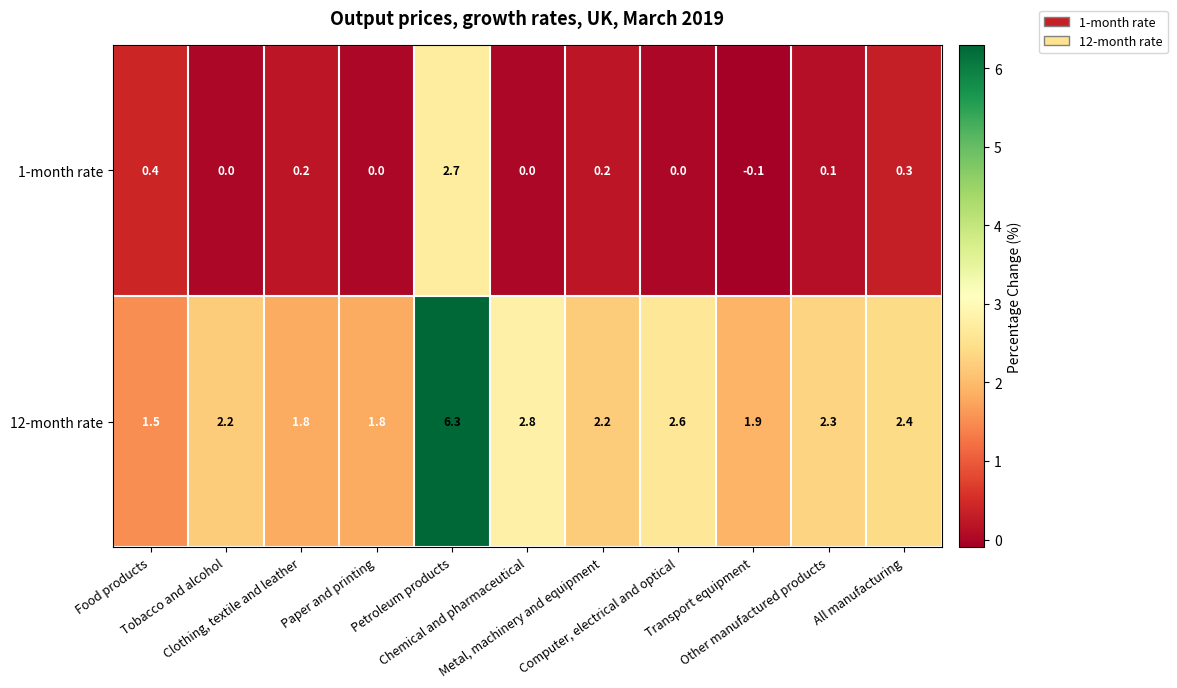

Which series has the widest spread of values?

12-month rate